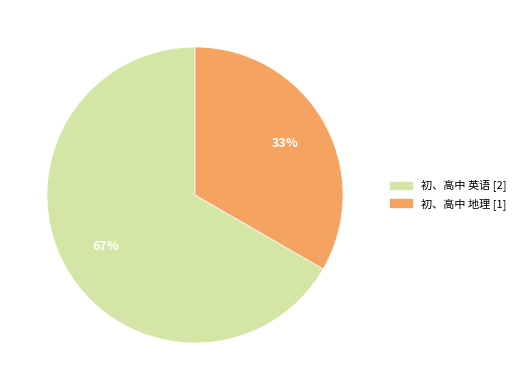

What is the largest slice in the pie chart?

初、高中 英语